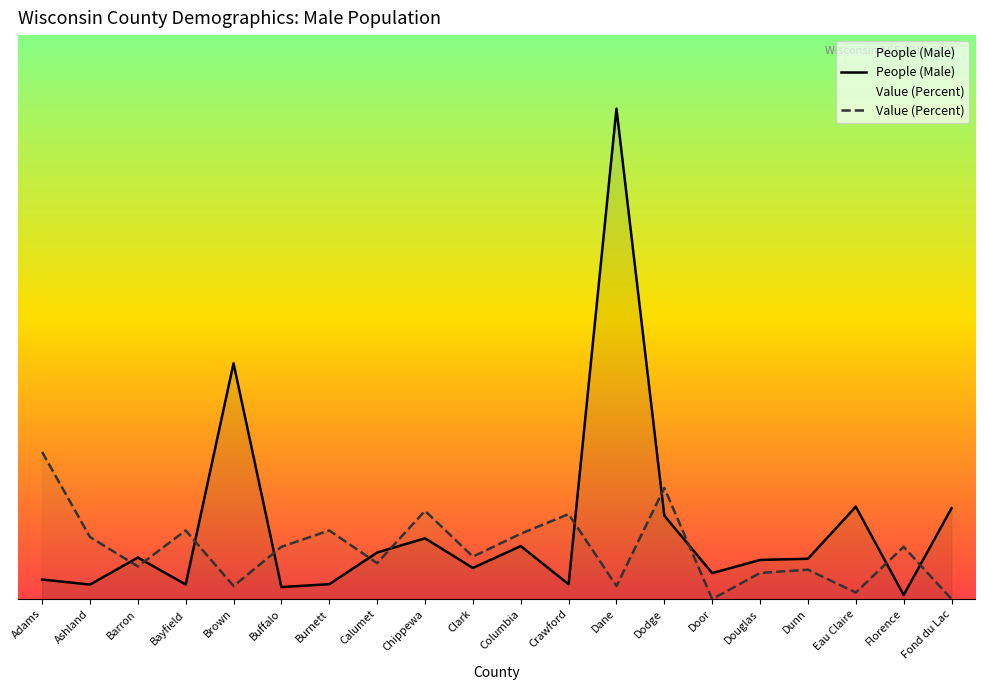

Between Barron and Bayfield, which series saw the biggest shift?

Value (Percent)